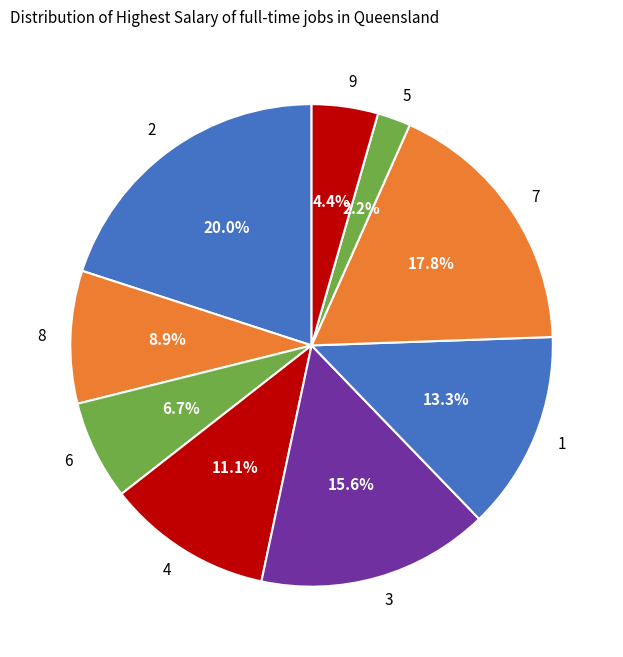

How many slices are in this pie chart?

9